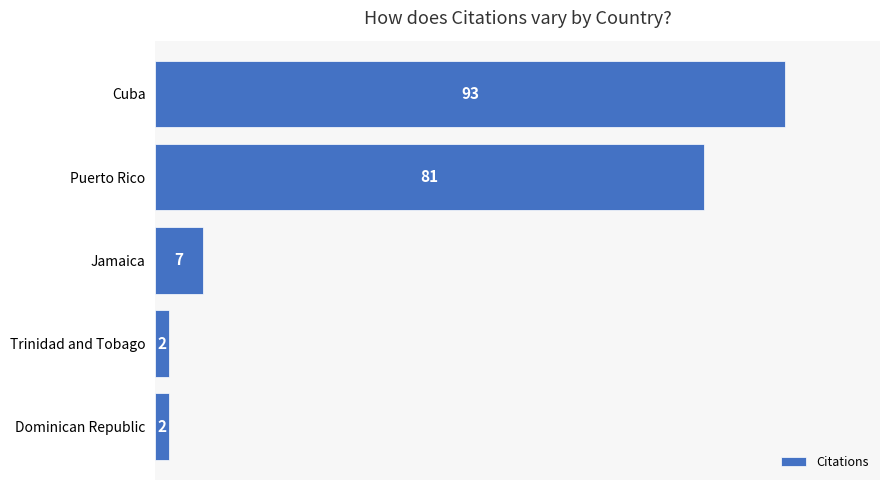

What is the difference between the second highest and second lowest values?

79